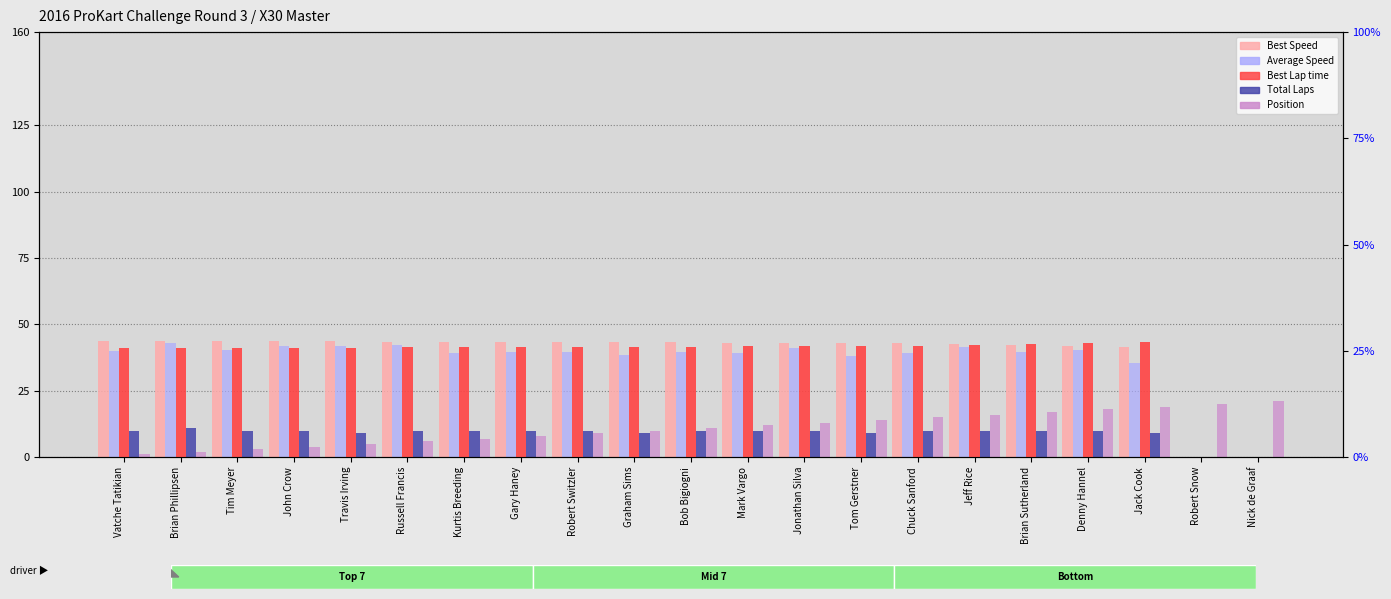

What is the difference between the Total Laps values at John Crow and Graham Sims?

1.0